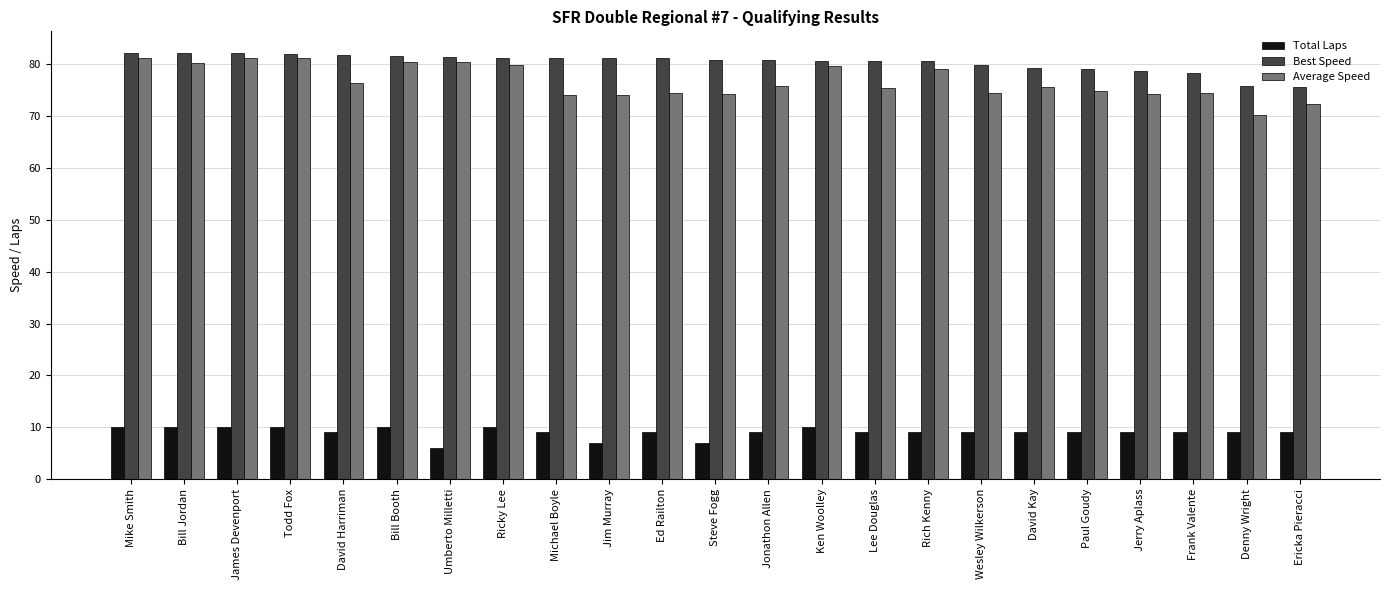

Count the number of data series in this chart.

3